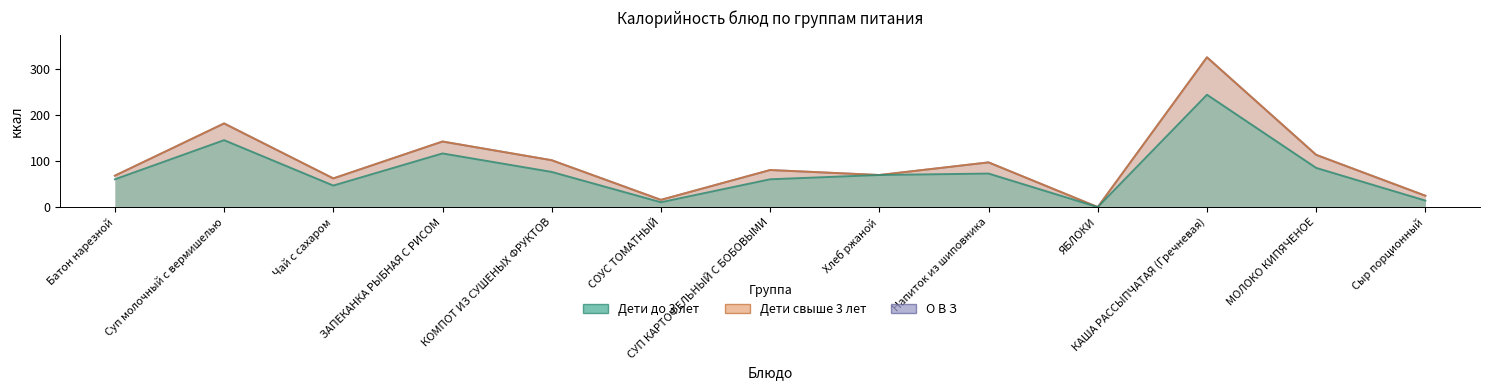

What is the label of the 5th point from the right?

Напиток из шиповника